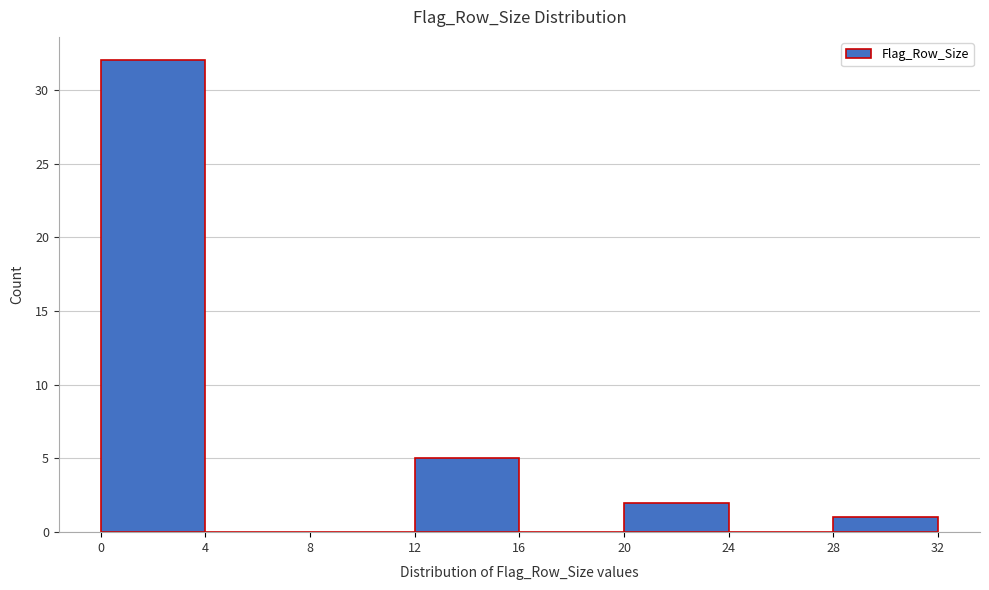

Reading left to right, transcribe this chart: for each bar, give the range it covers on the x-axis and its height. The values are not printed on the chart, so give them approximately, as read against the axis.

0 to 4: 32
4 to 8: 0
8 to 12: 0
12 to 16: 5
16 to 20: 0
20 to 24: 2
24 to 28: 0
28 to 32: 1